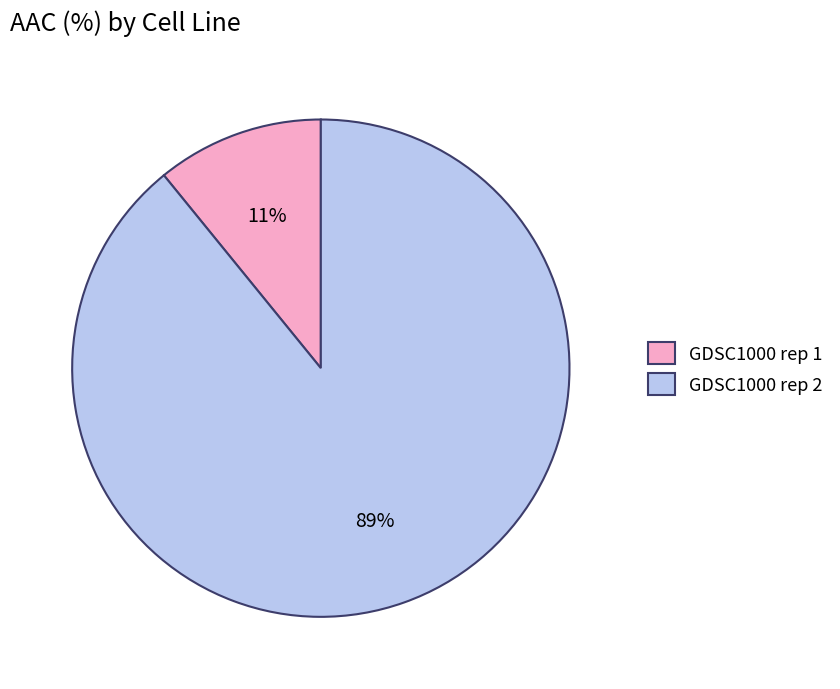

Is it true that GDSC1000 rep 1 is 11% of the pie?

True